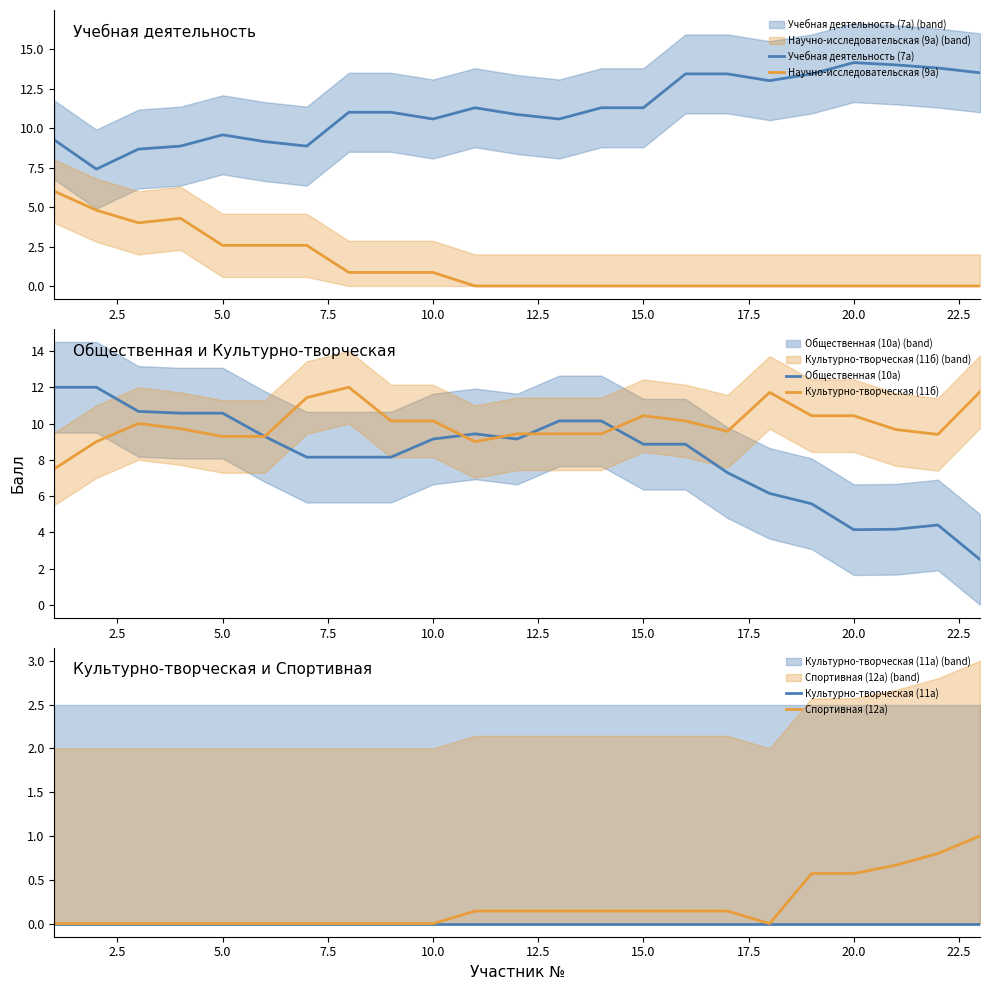

How many interior local valleys does the Общественная (10а) series have?

2